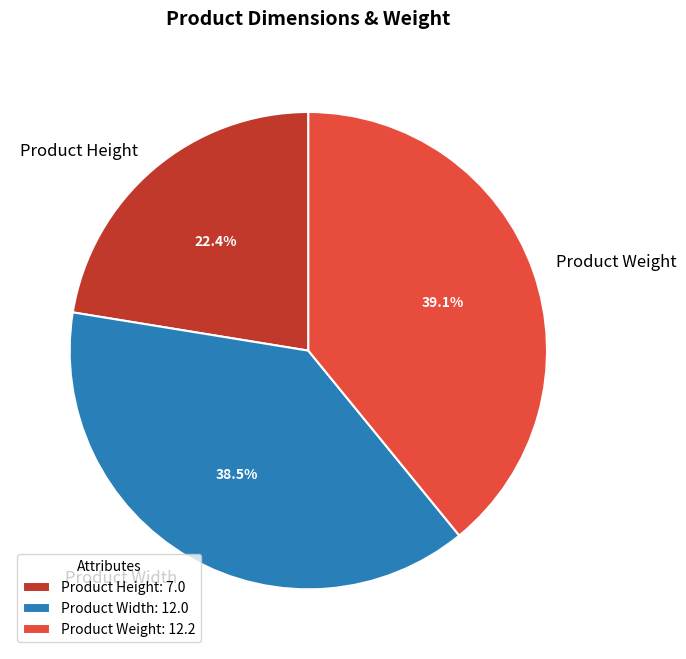

Approximately how many times larger is the value at Product Weight compared to Product Width?

1.0